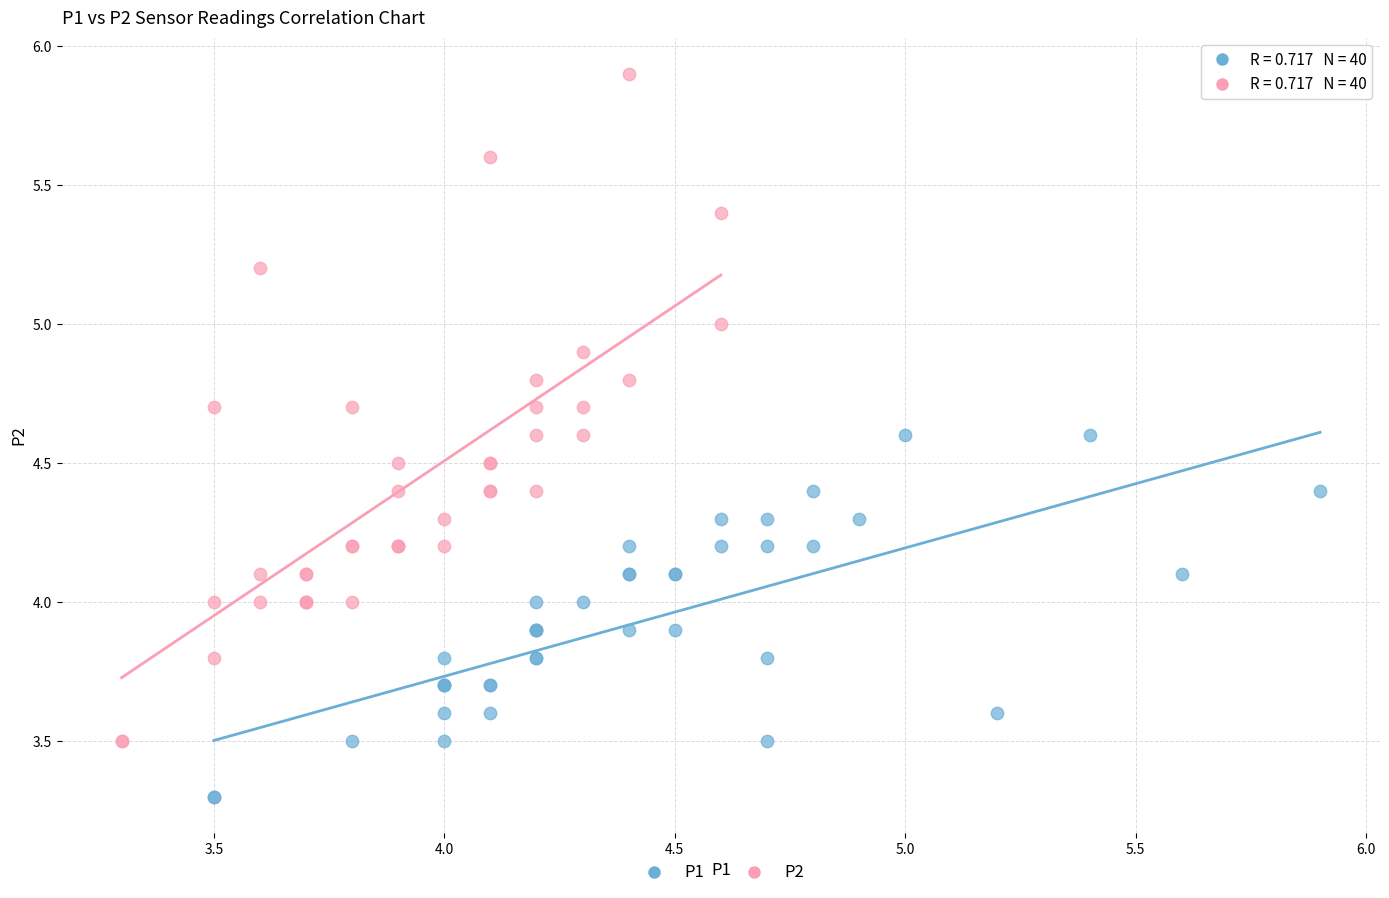

Which series has the largest Y range (max minus min)?

P2